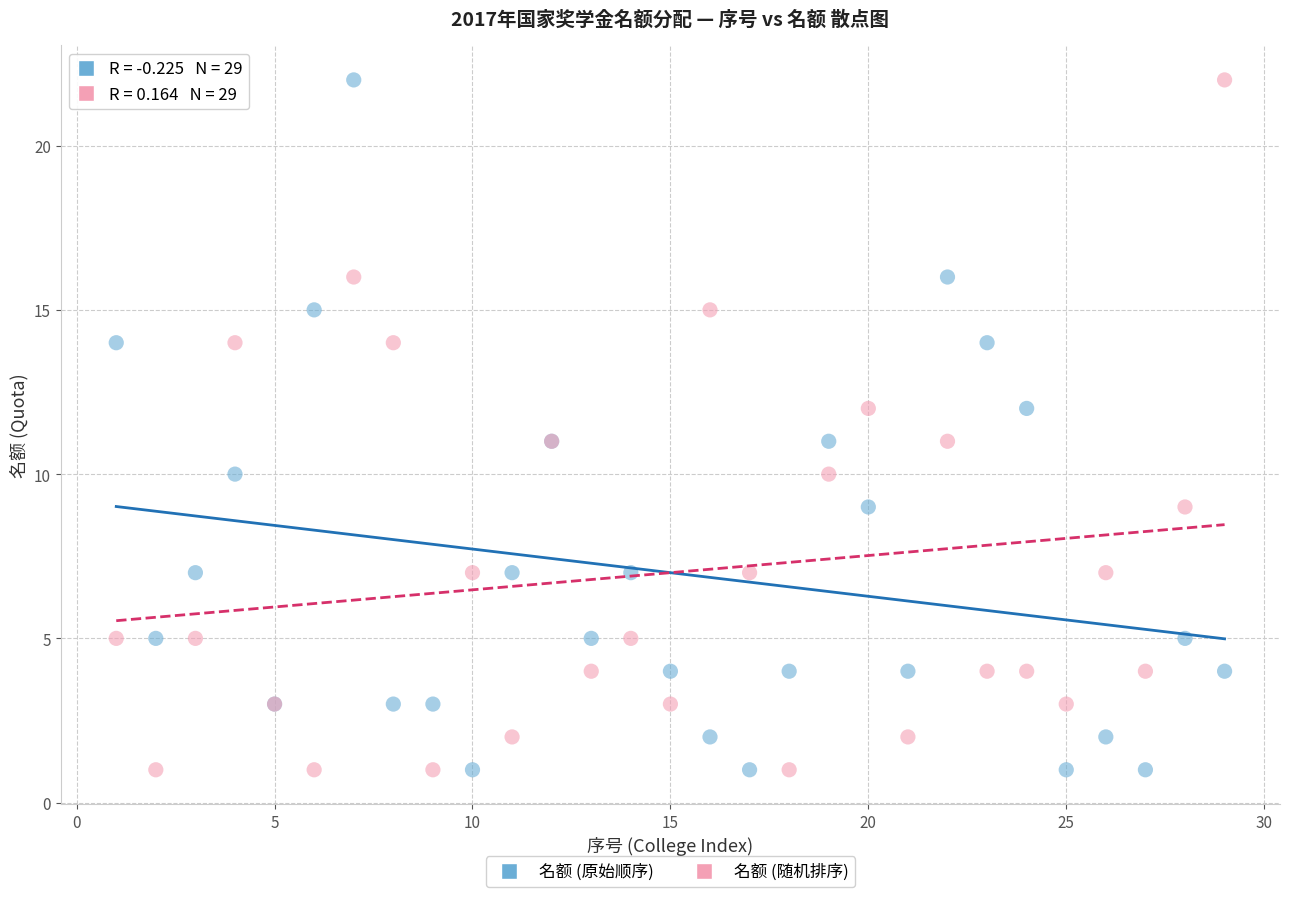

What is the X range (max minus min) for the scatter plot?

28